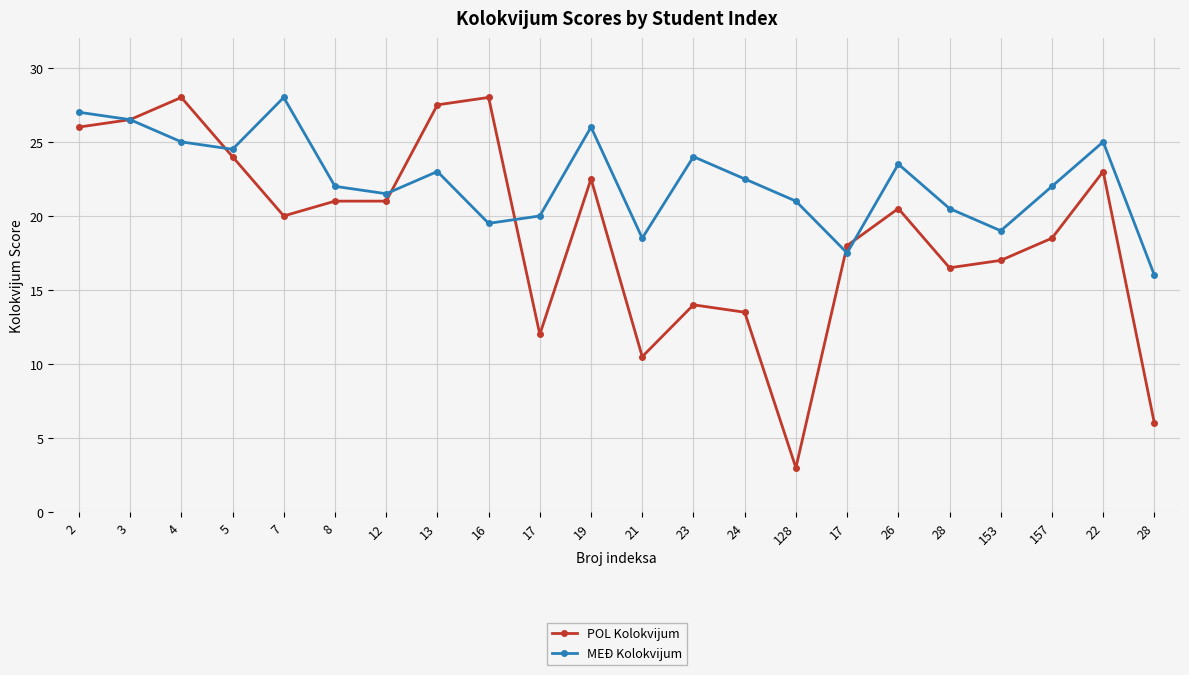

What is the approximate value of MEĐ Kolokvijum at 157?

22.0